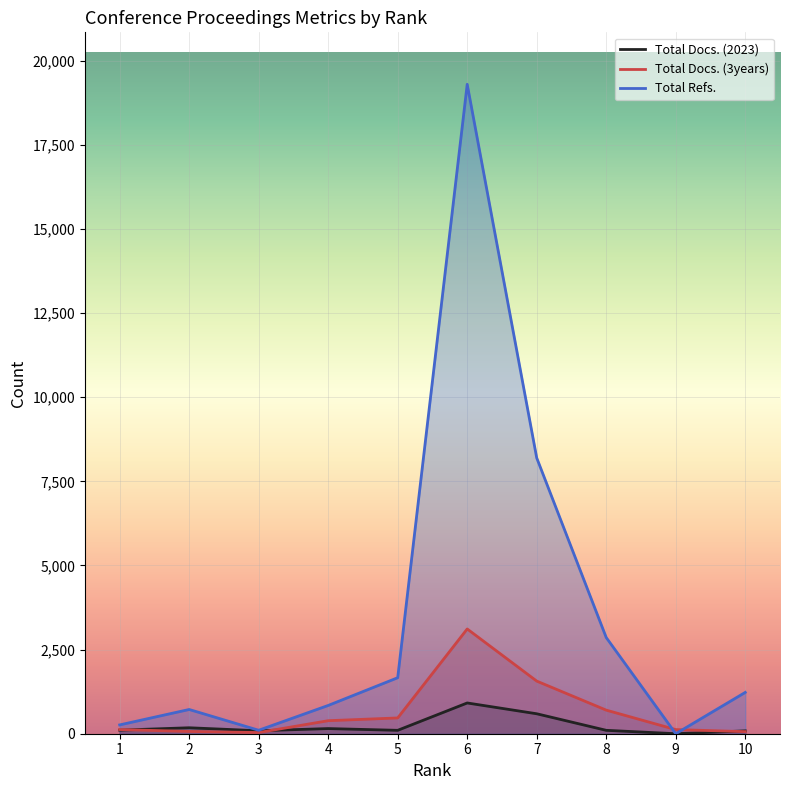

How many interior local peaks does the Total Refs. series have?

2